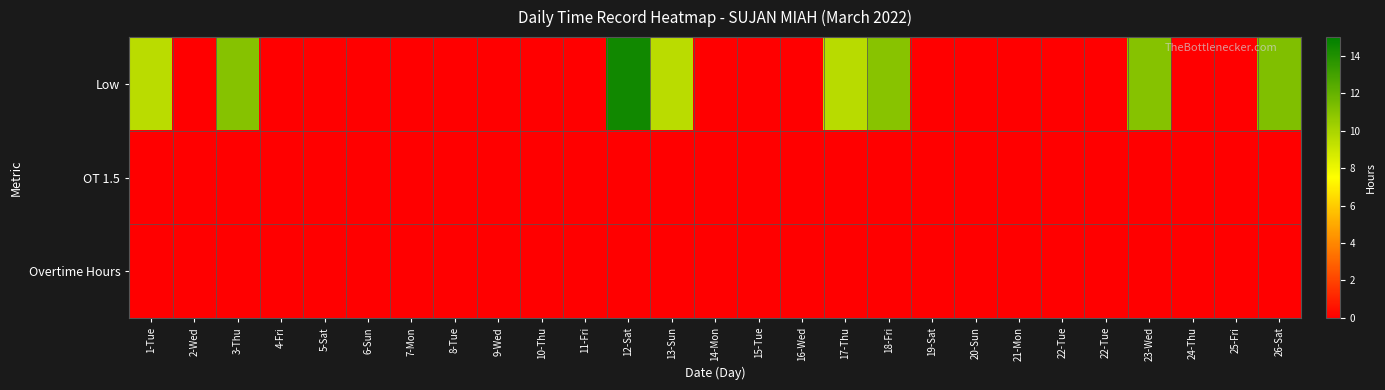

What is the difference between the highest and lowest values at 12-Sat?

14.5